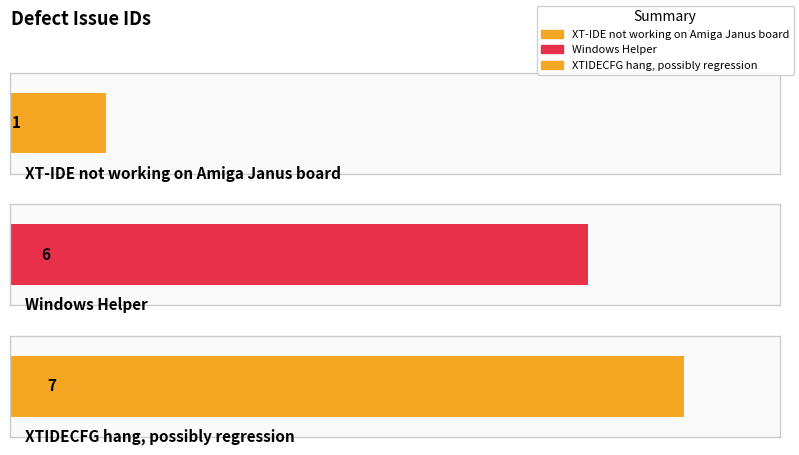

At which label is the value closest to 4?

Windows Helper